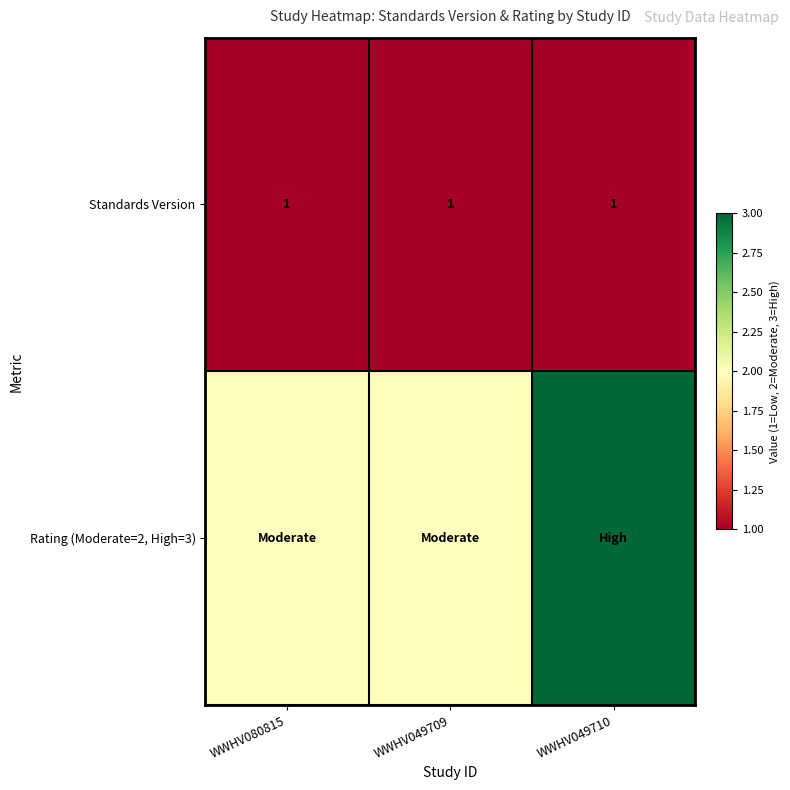

How many series are shown in this chart?

2